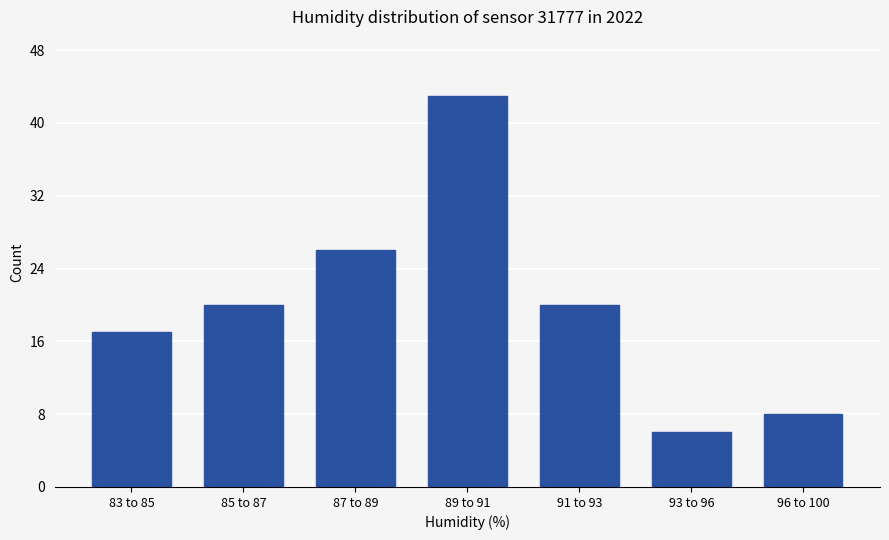

Reading left to right, list all the values displayed in this chart.

17	20	26	43	20	6	8